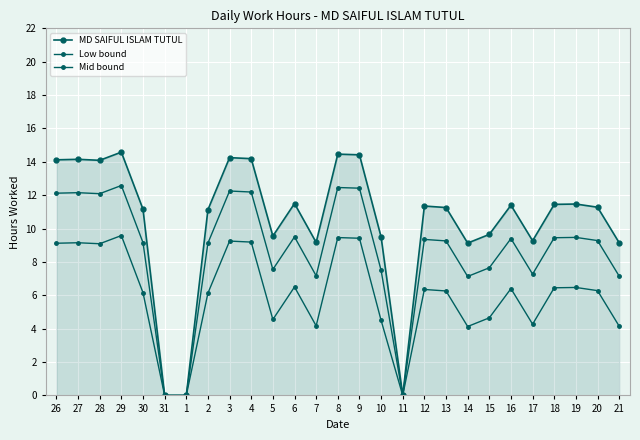

Which series has the largest range (max minus min)?

MD SAIFUL ISLAM TUTUL